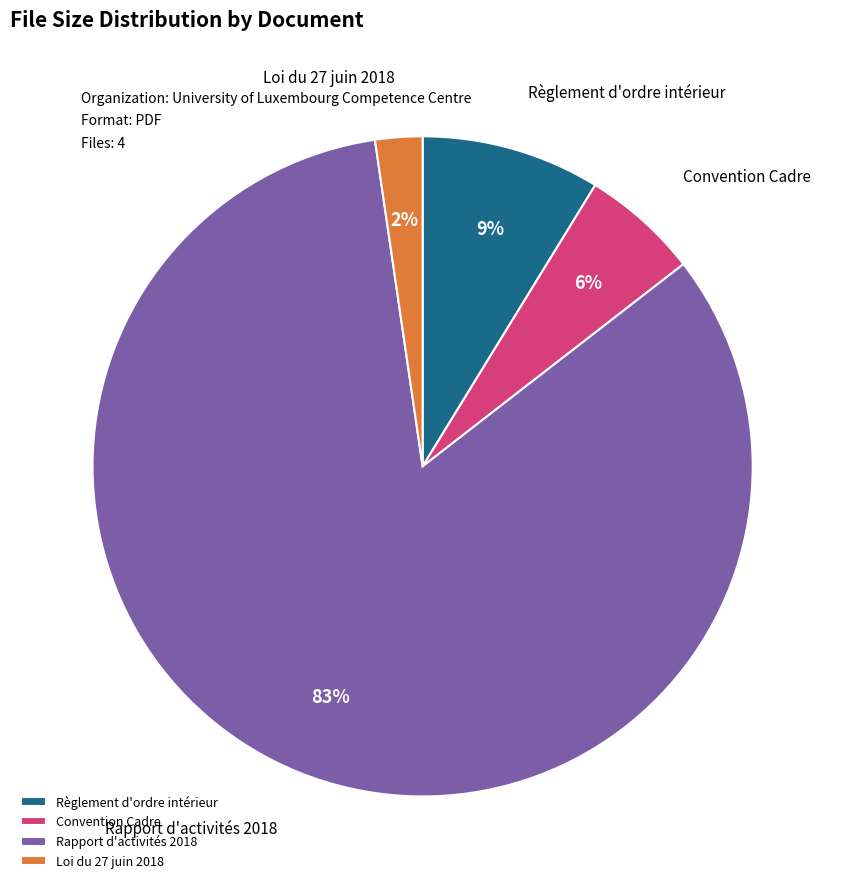

To the nearest percent, what portion does Rapport d'activités 2018 represent?

83%